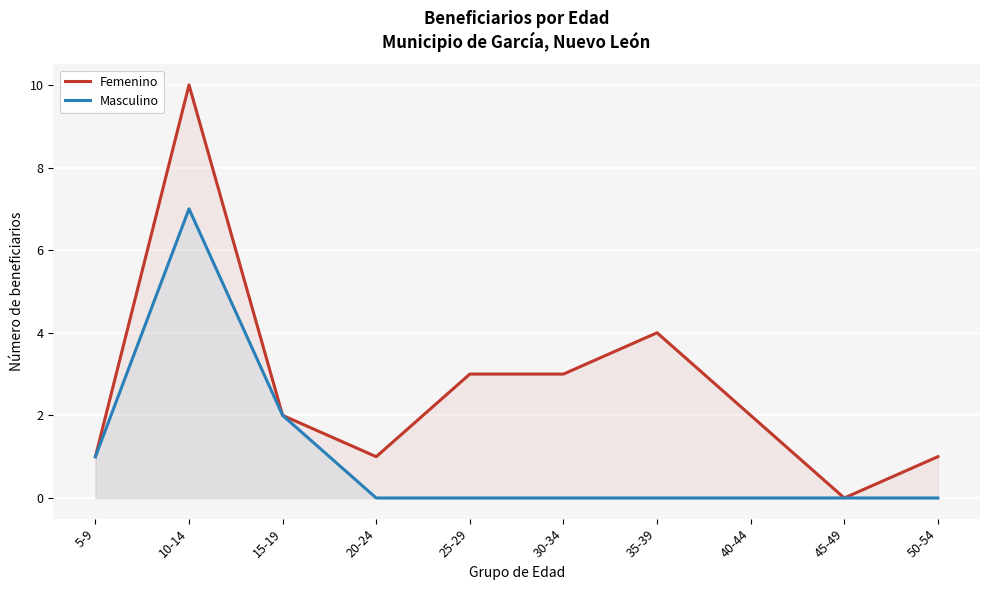

True or false: Femenino and Masculino cross at least once.

False